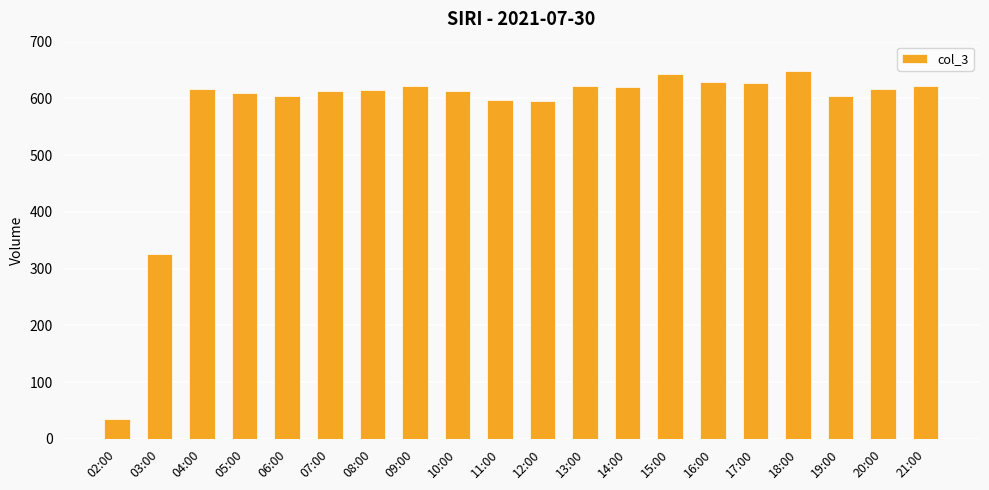

What is the difference between the second highest and minimum values?

608